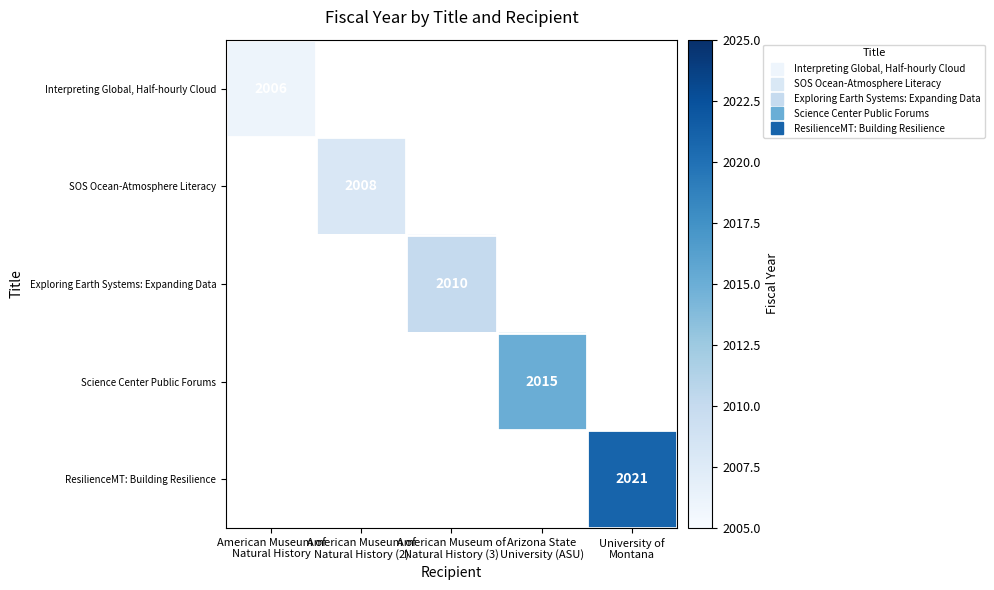

How many values in Interpreting Global, Half-hourly Cloud are above zero?

1